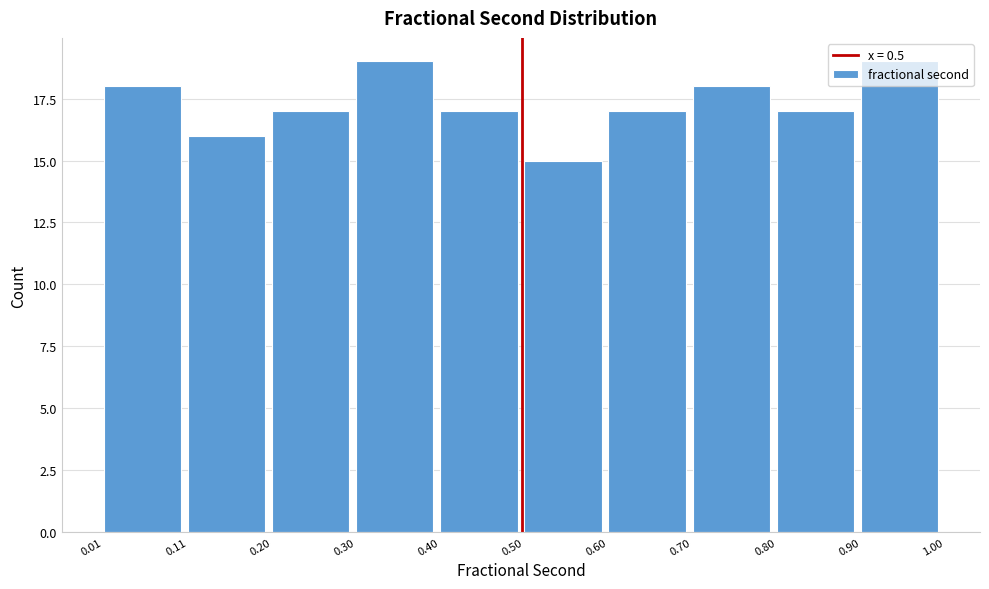

What is the height of the bar covering 0.01 to 0.11 on the x-axis? The values are not printed on the chart, so give them approximately, as read against the axis.

18